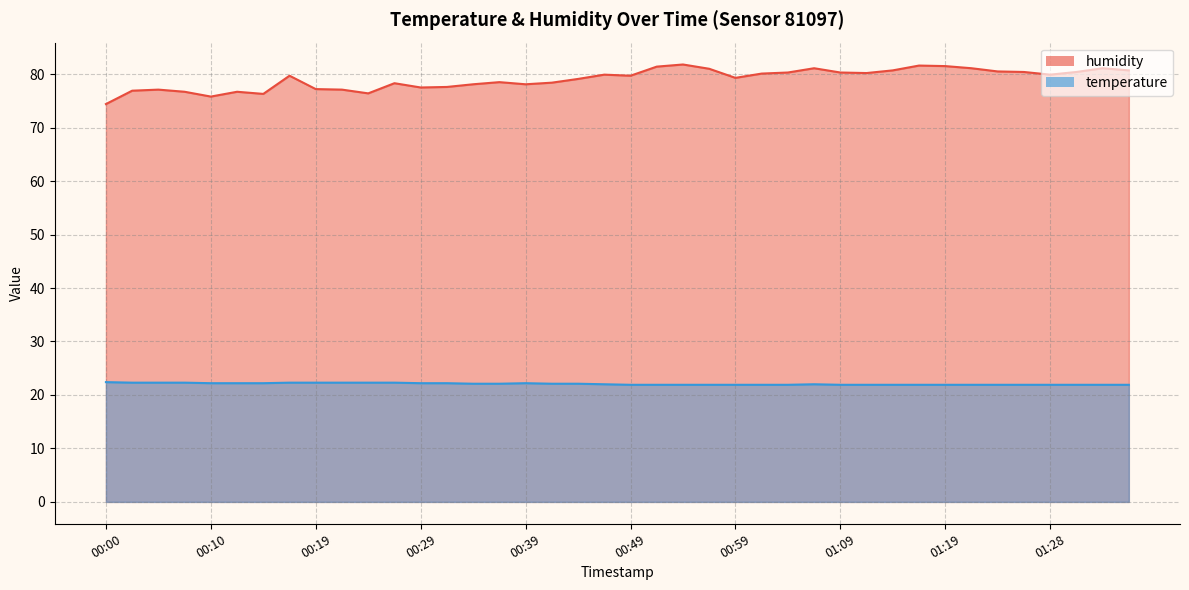

At which category is the sum across all series the highest?

00:54